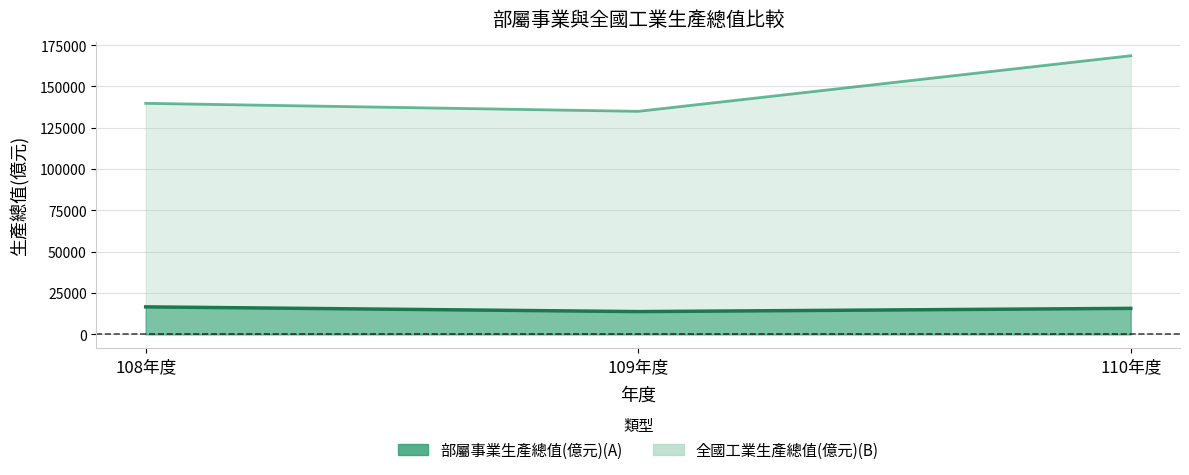

What position from the right is 109年度?

2